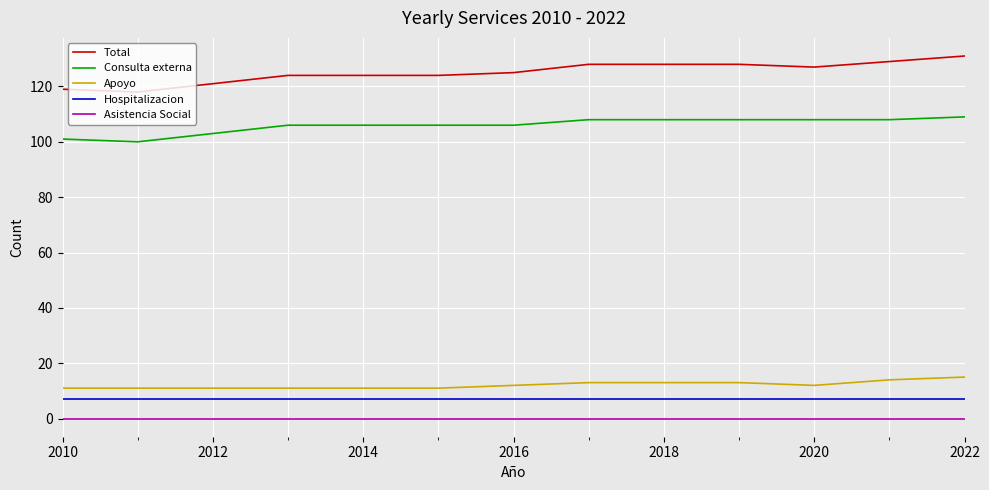

What is the greatest value displayed?

131